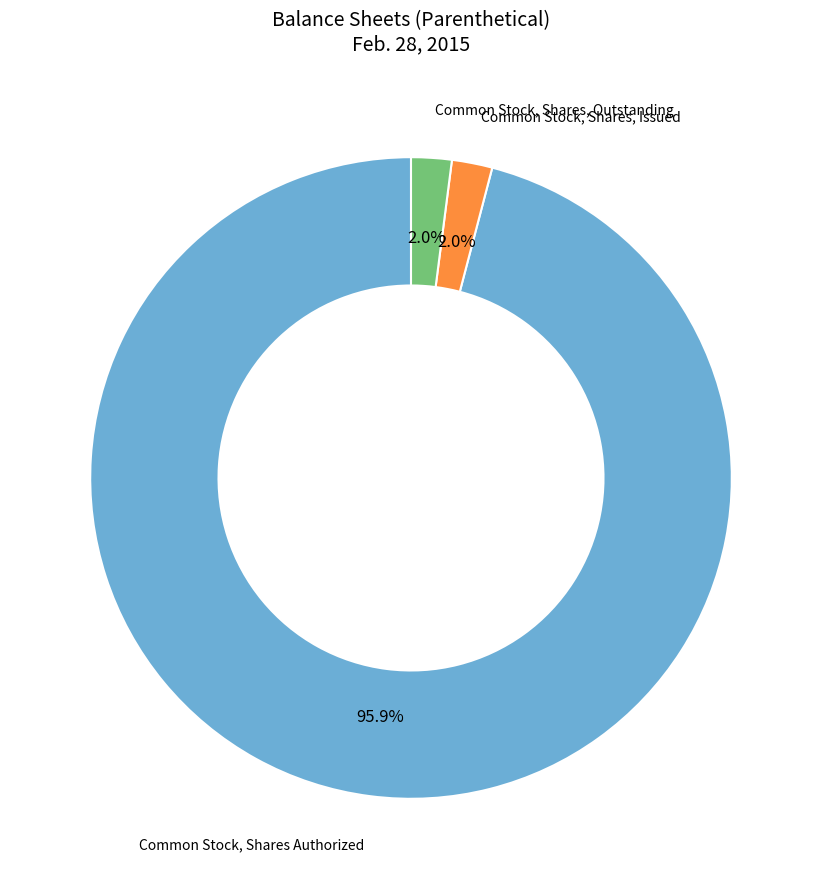

Does any single category account for the majority?

Yes